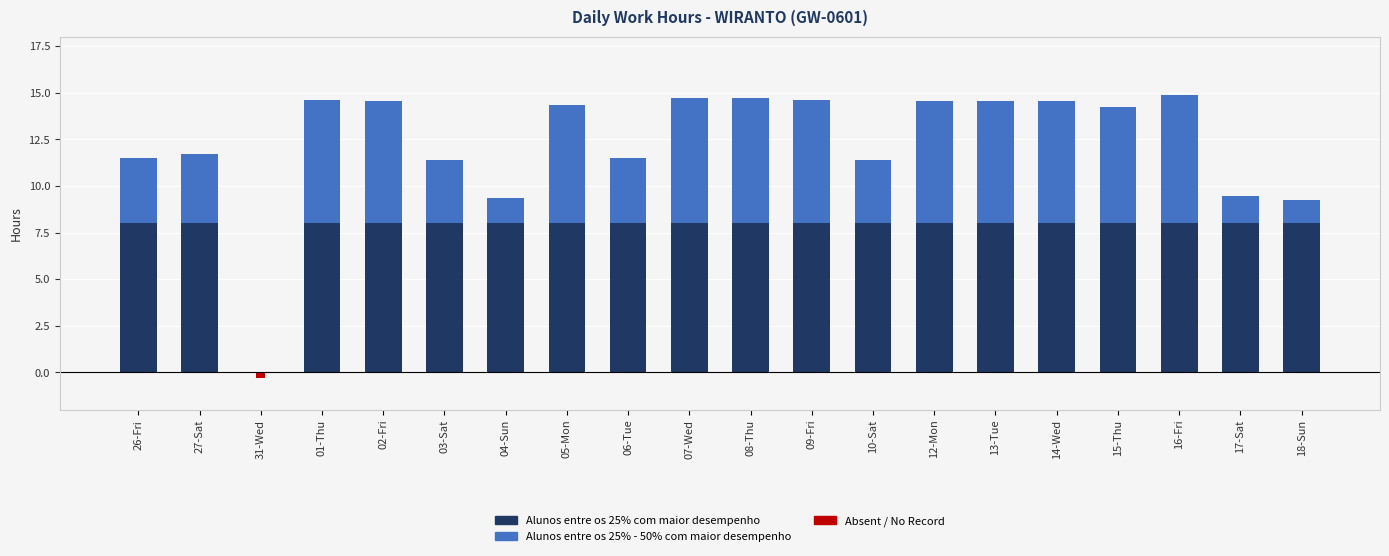

What is the spread (max minus min) of values at 06-Tue?

8.0